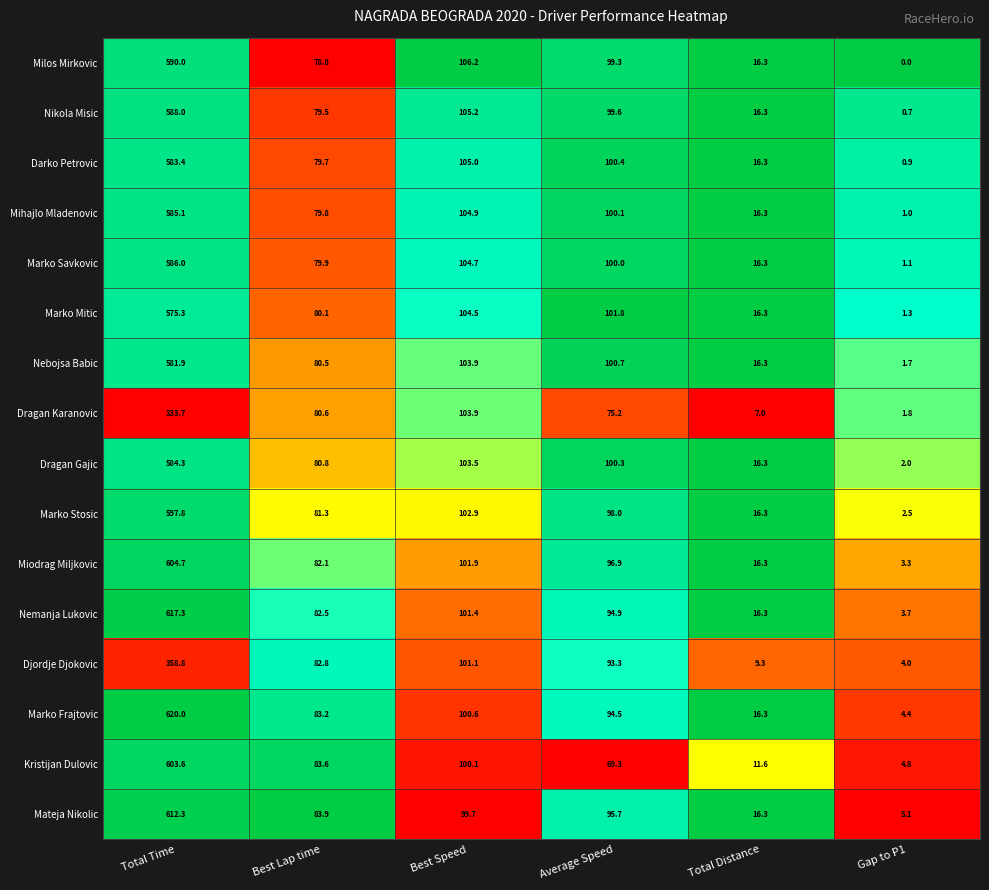

The Djordje Djokovic series shows 358.8 at Total Time. True or false?

True